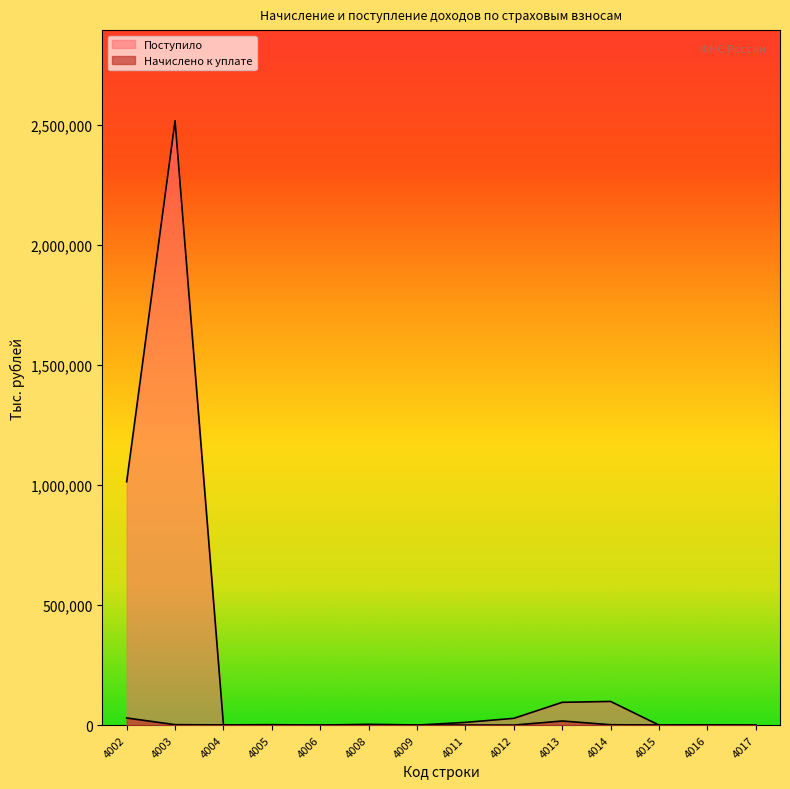

At 4008, list the series in order from smallest to largest.

Поступило, Начислено к уплате